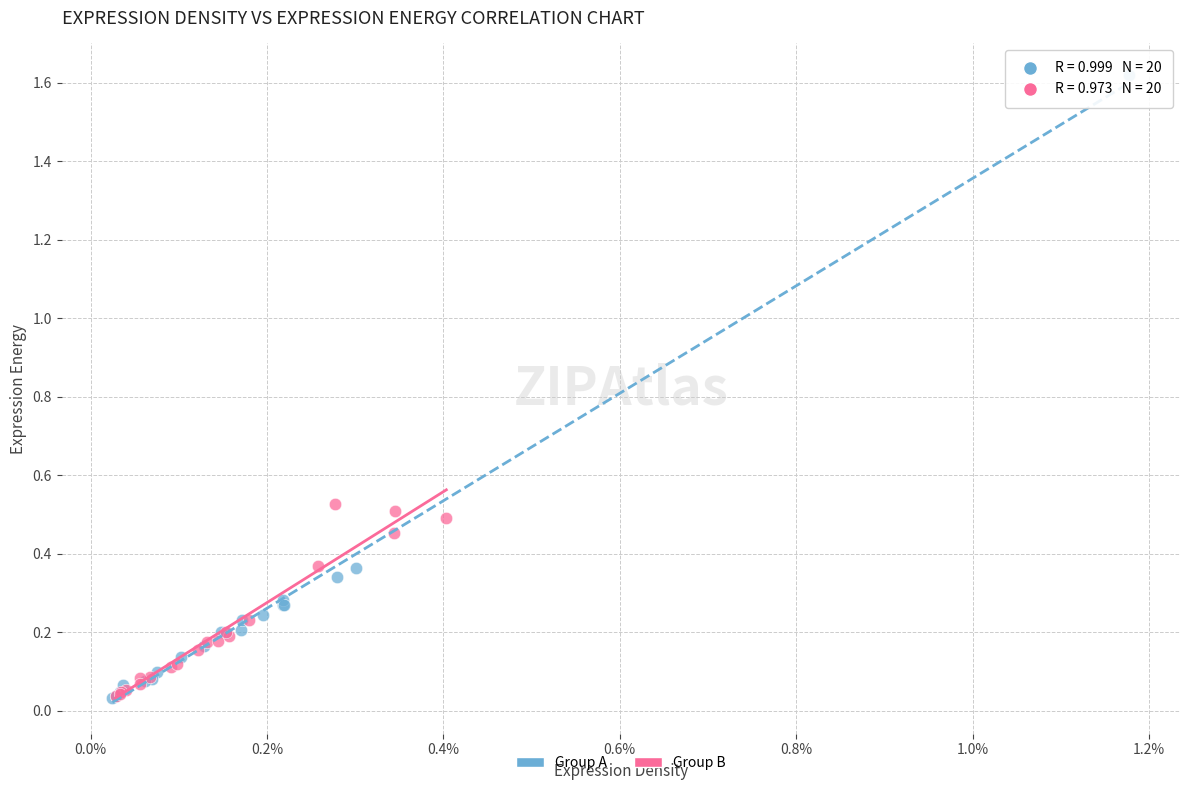

Which series reaches the maximum Y coordinate?

Group A